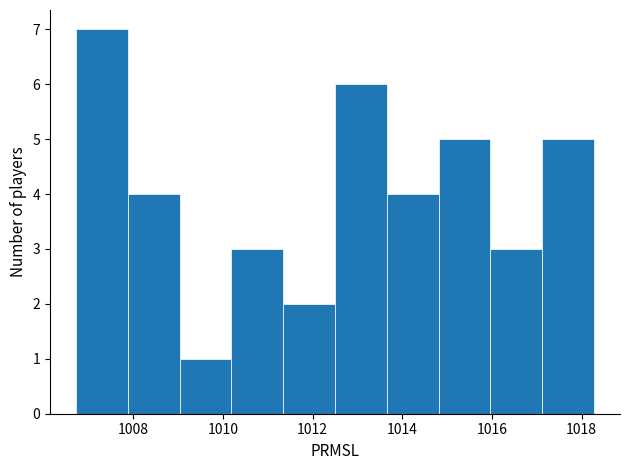

Over which range of the x-axis is the bar tallest?

1006.8 to 1007.8